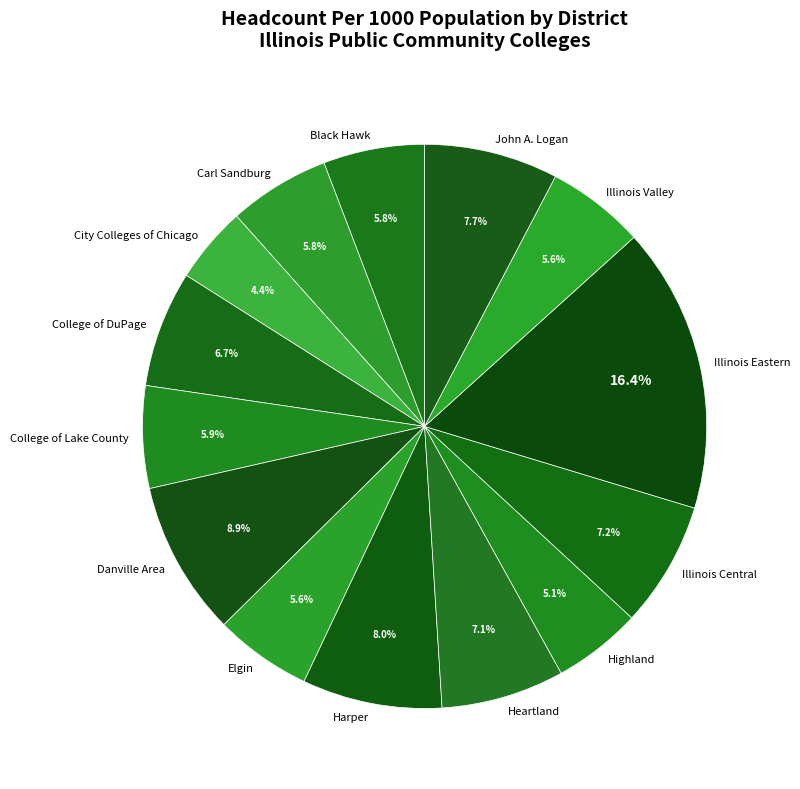

How many segments does this pie chart have?

14